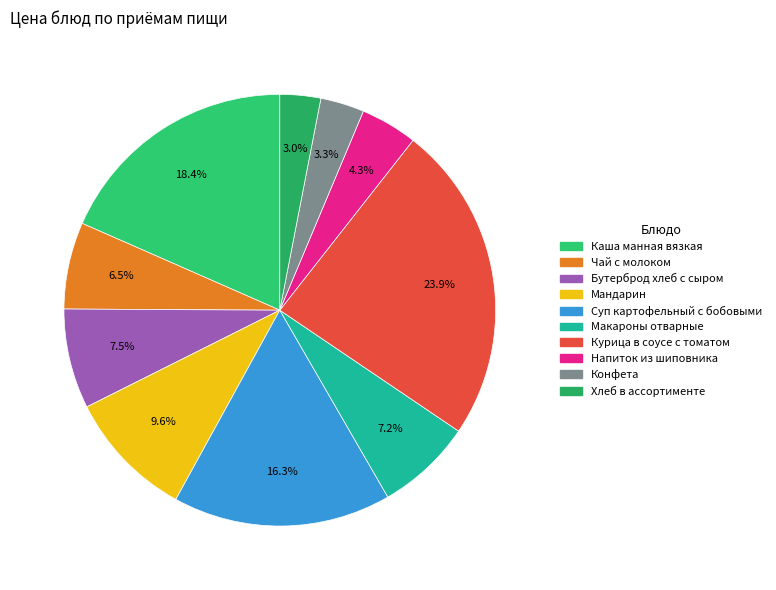

Which has a higher value, Хлеб в ассортименте or Макароны отварные?

Макароны отварные